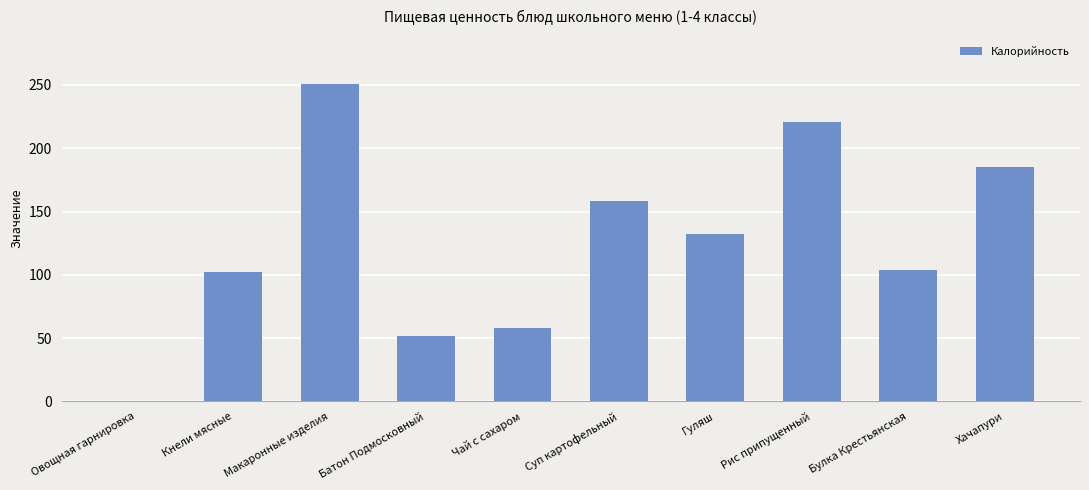

What is the change in value from Гуляш to Хачапури?

+53